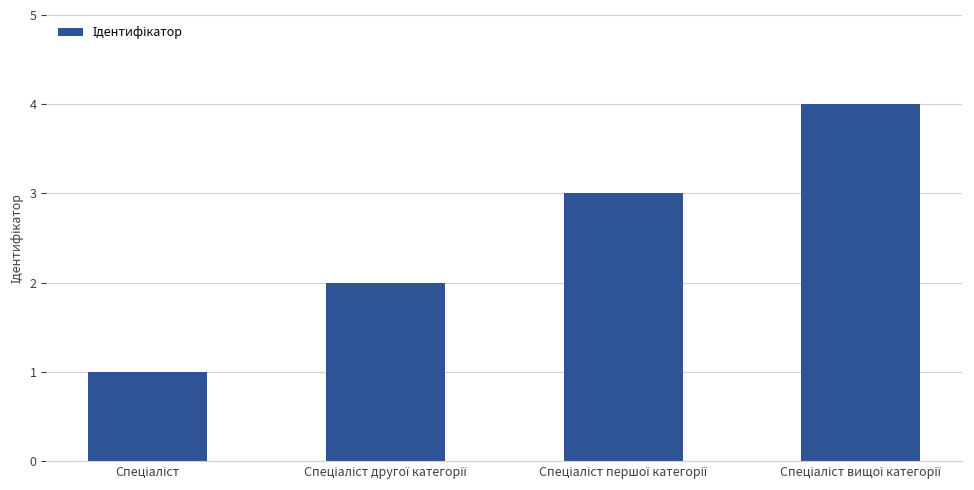

What is the sum of all values?

10